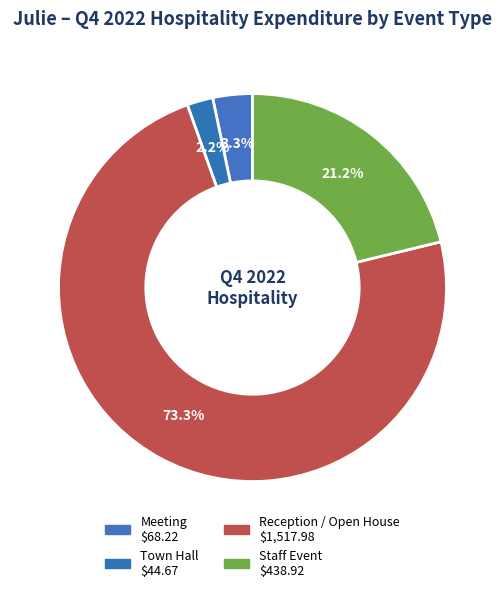

How many segments does this pie chart have?

4